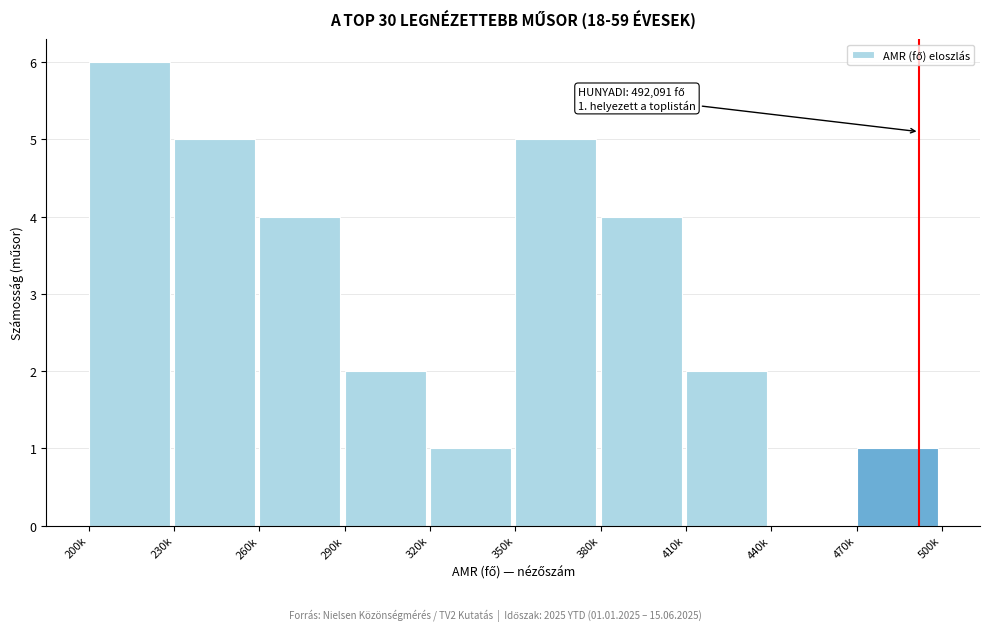

Reading left to right, transcribe all the data shown in this chart.

200k=6	230k=5	260k=4	290k=2	320k=1	350k=5	380k=4	410k=2	440k=0	470k=1